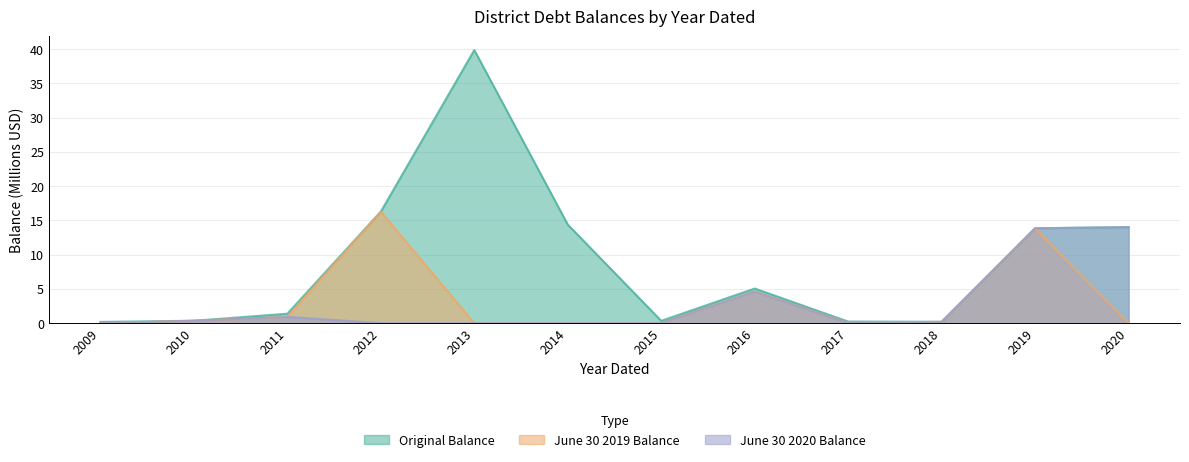

What value does the June 30 2019 Balance series have at 2010?

0.4